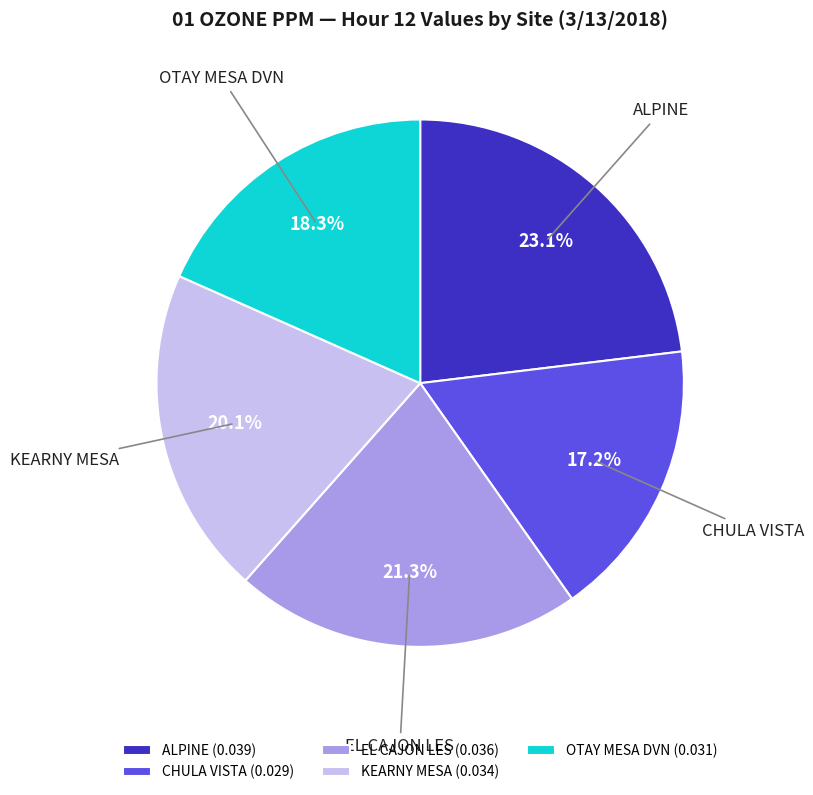

Does KEARNY MESA represent more than half of the total?

No